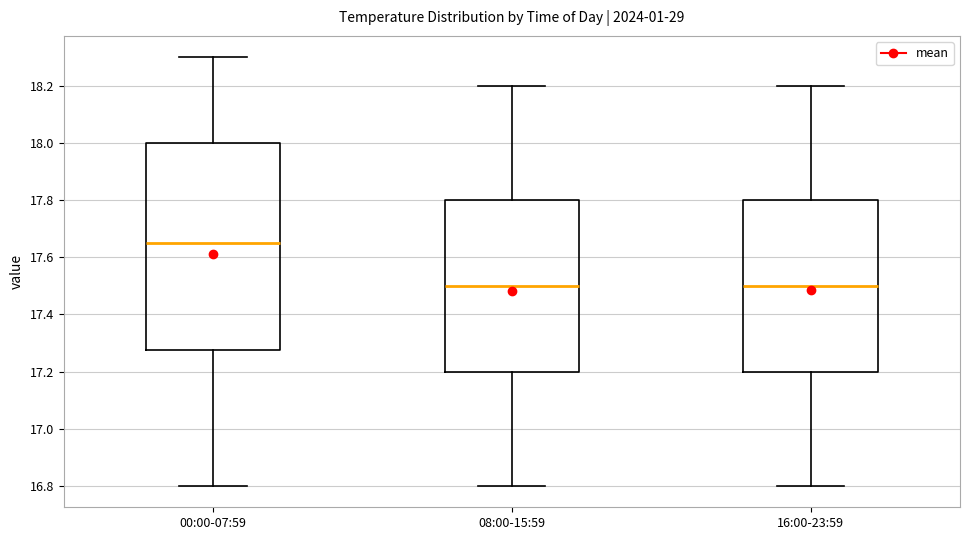

Which box's median line is the highest?

00:00-07:59